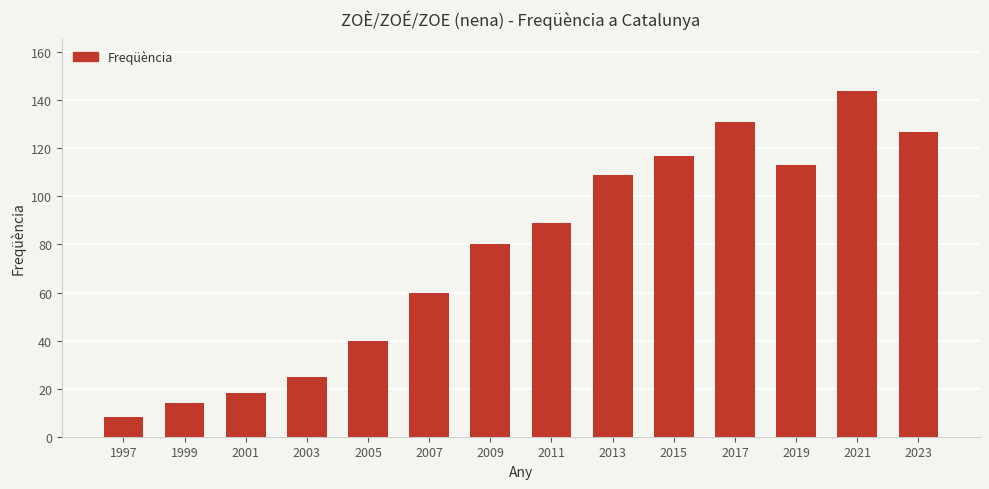

What is the ratio of the value at 1997 to the value at 2015?

0.1